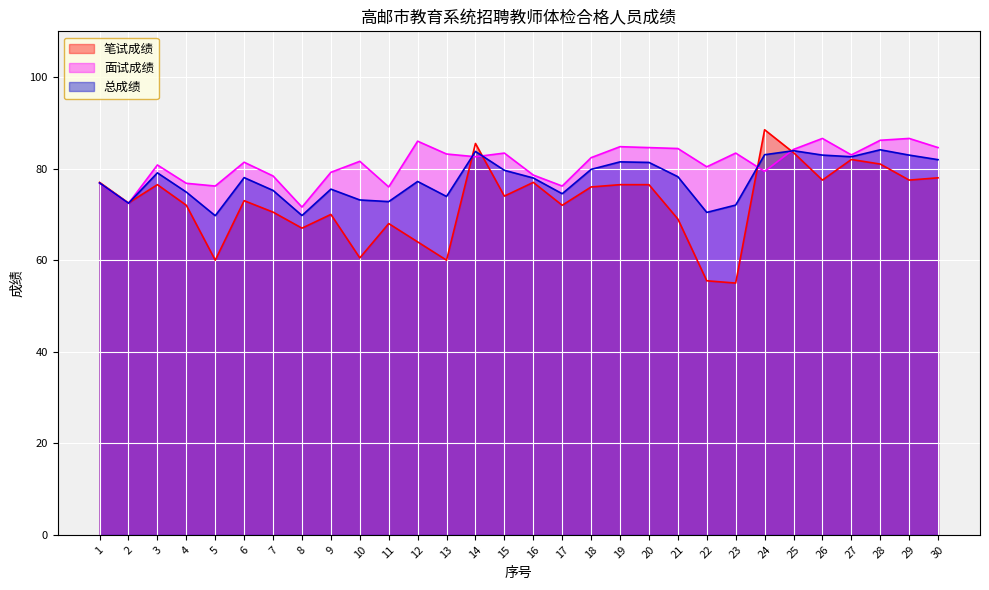

The 笔试成绩 series shows 46.6 at 20. True or false?

False